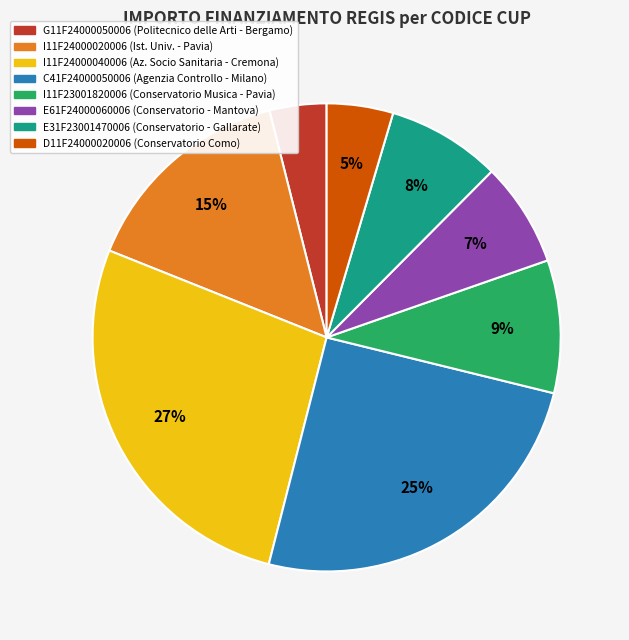

Rank the categories by value from highest to lowest.

I11F24000040006, C41F24000050006, I11F24000020006, I11F23001820006, E31F23001470006, E61F24000060006, D11F24000020006, G11F24000050006